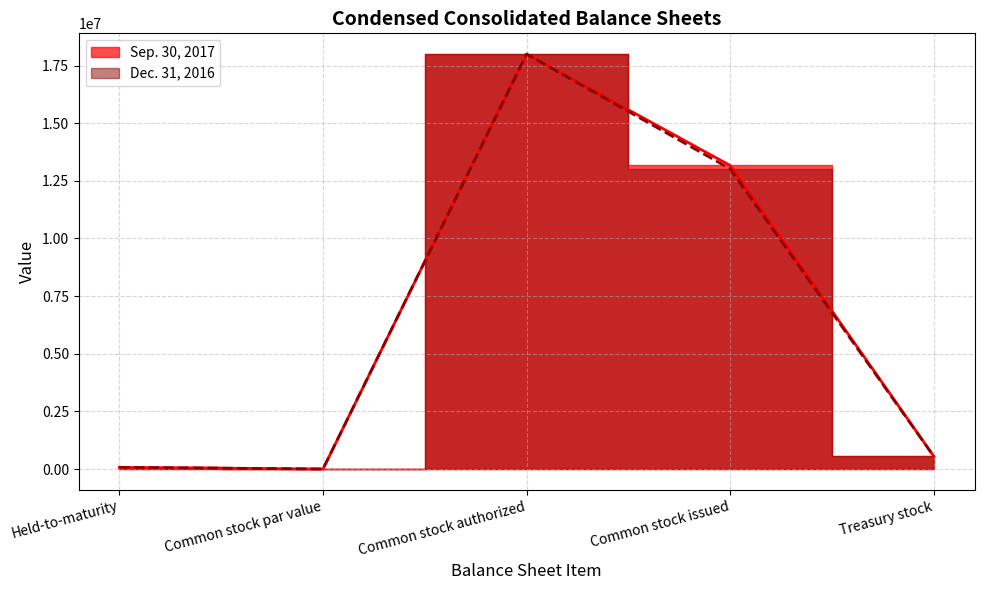

At which category does the chart reach its peak across all series?

Common stock authorized